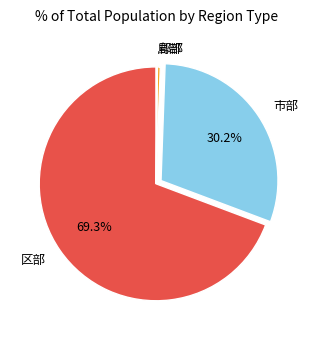

Approximately how many times larger is the value at 市部 compared to 区部?

0.4